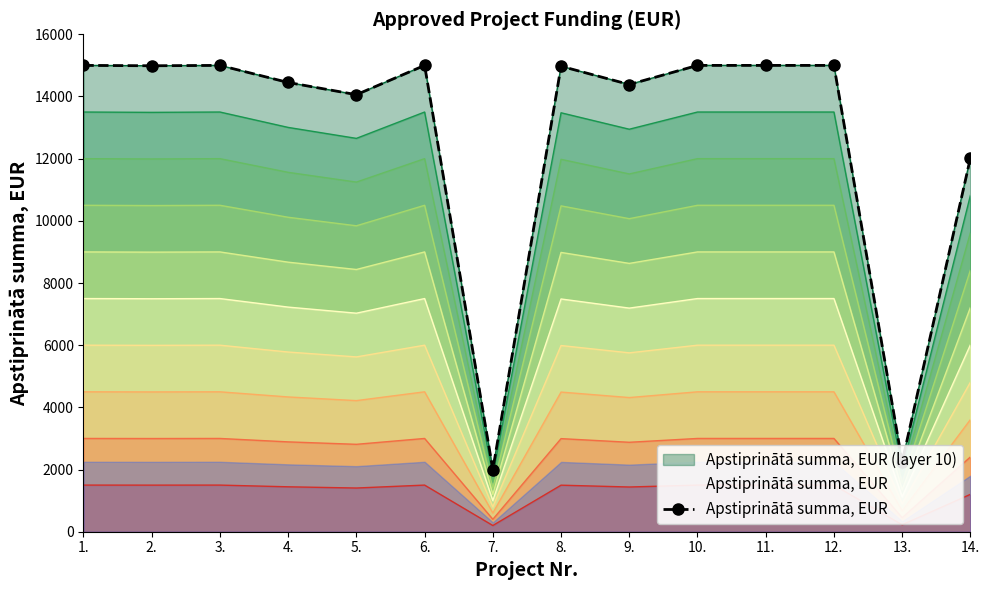

Between 4. and 14., which is larger?

4.